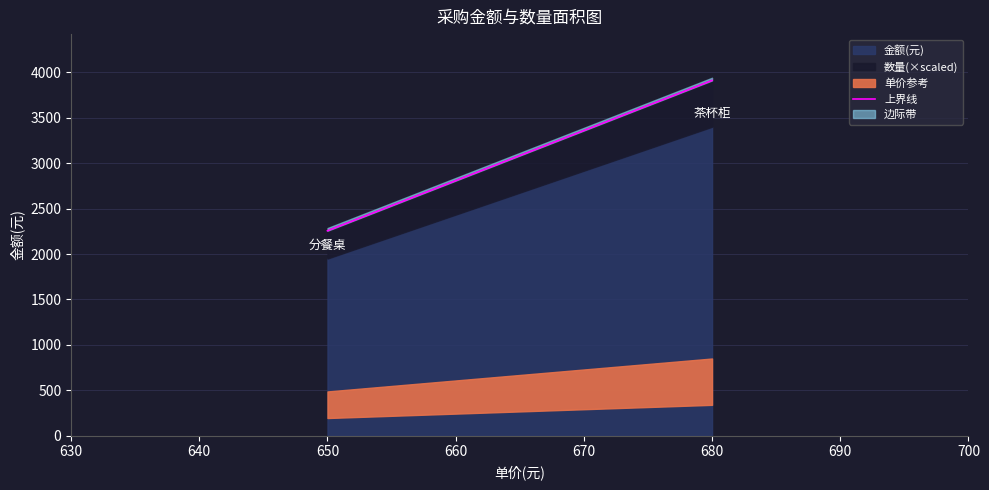

How many values are below 3910?

1